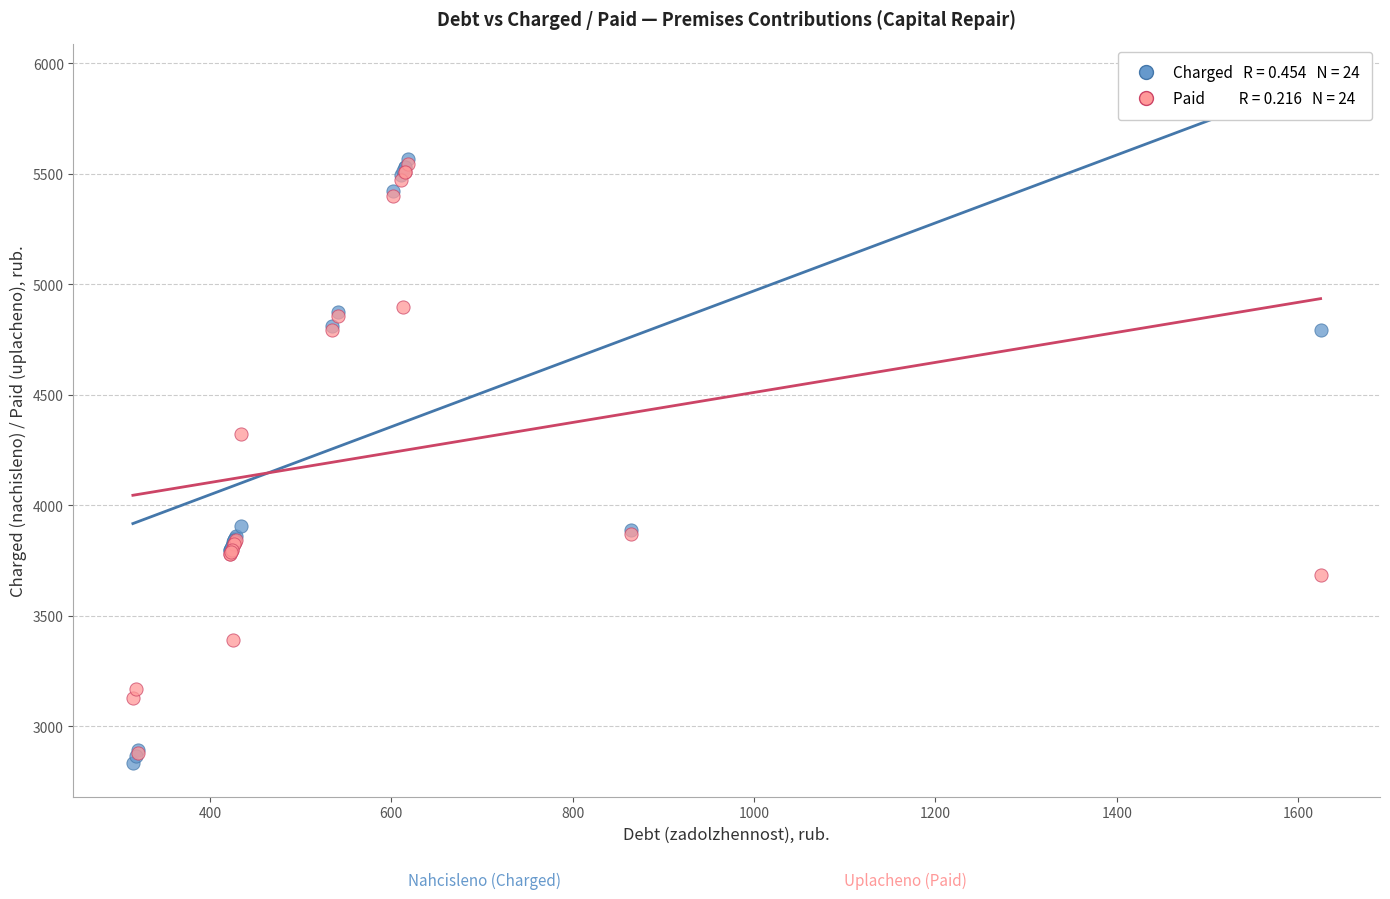

Across all series, what Y value is closest to 4201?

4323.5